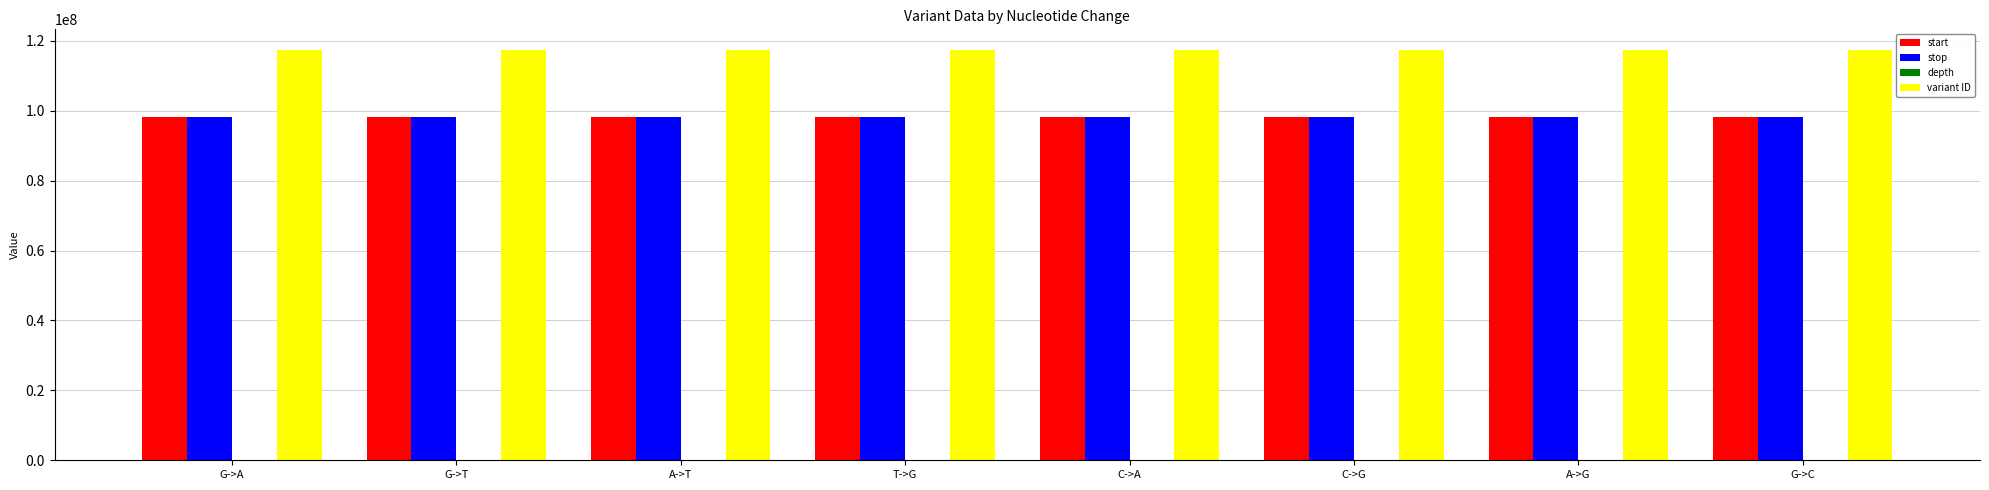

The stop series shows 98127462 at G->T. True or false?

True